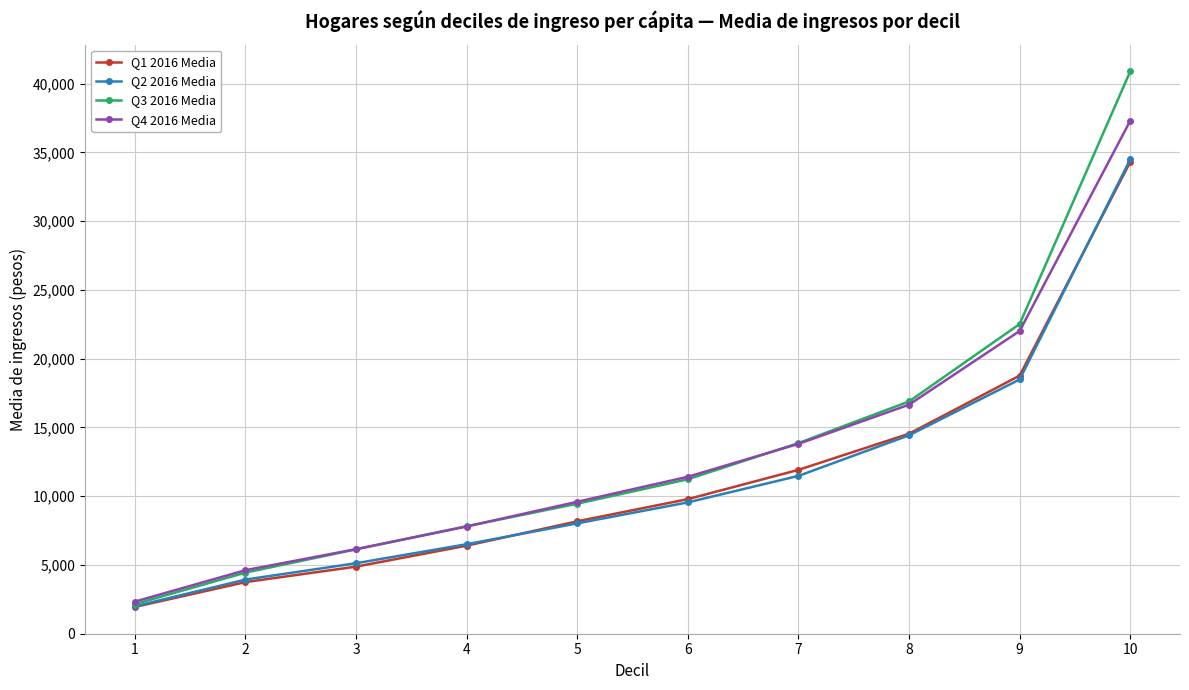

Is this an area chart (filled region under the line)?

No